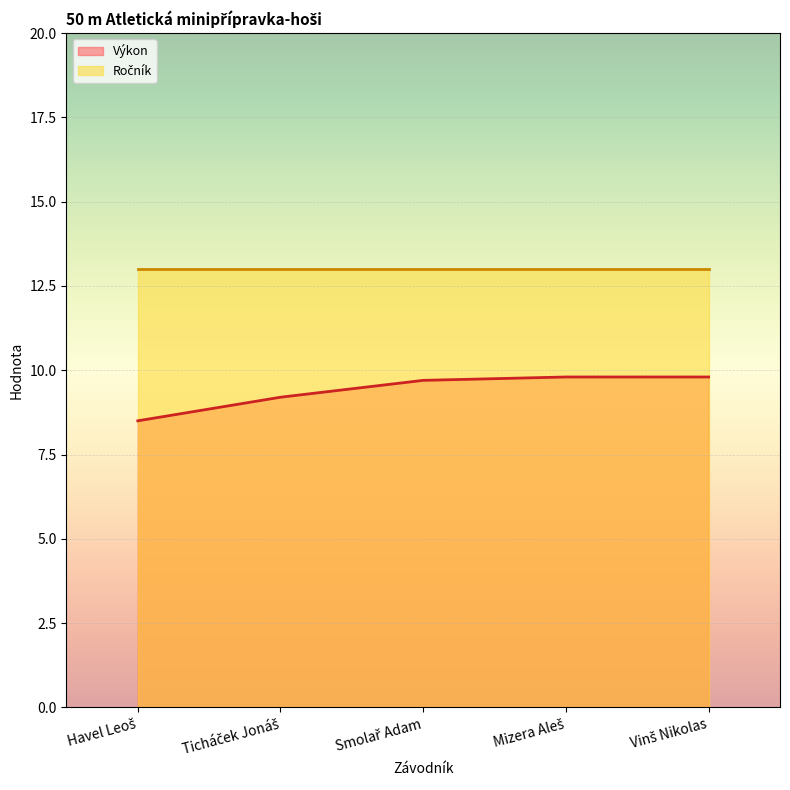

Rank the categories by value from highest to lowest.

Mizera Aleš, Vinš Nikolas, Smolař Adam, Ticháček Jonáš, Havel Leoš